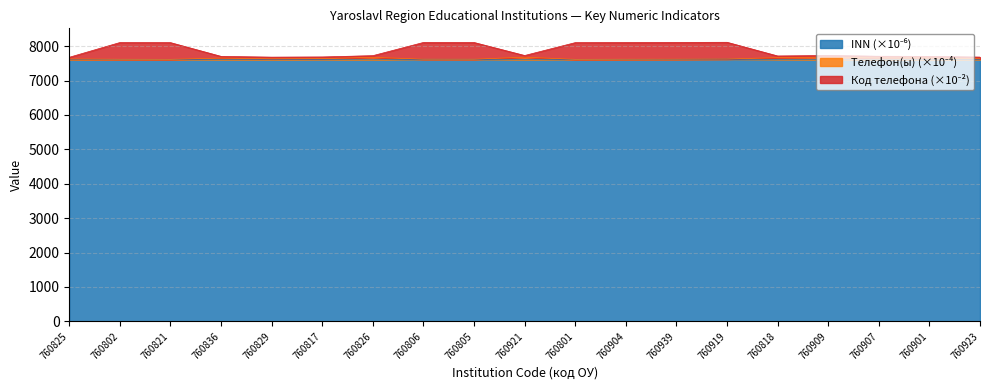

How many data points does each series have?

19